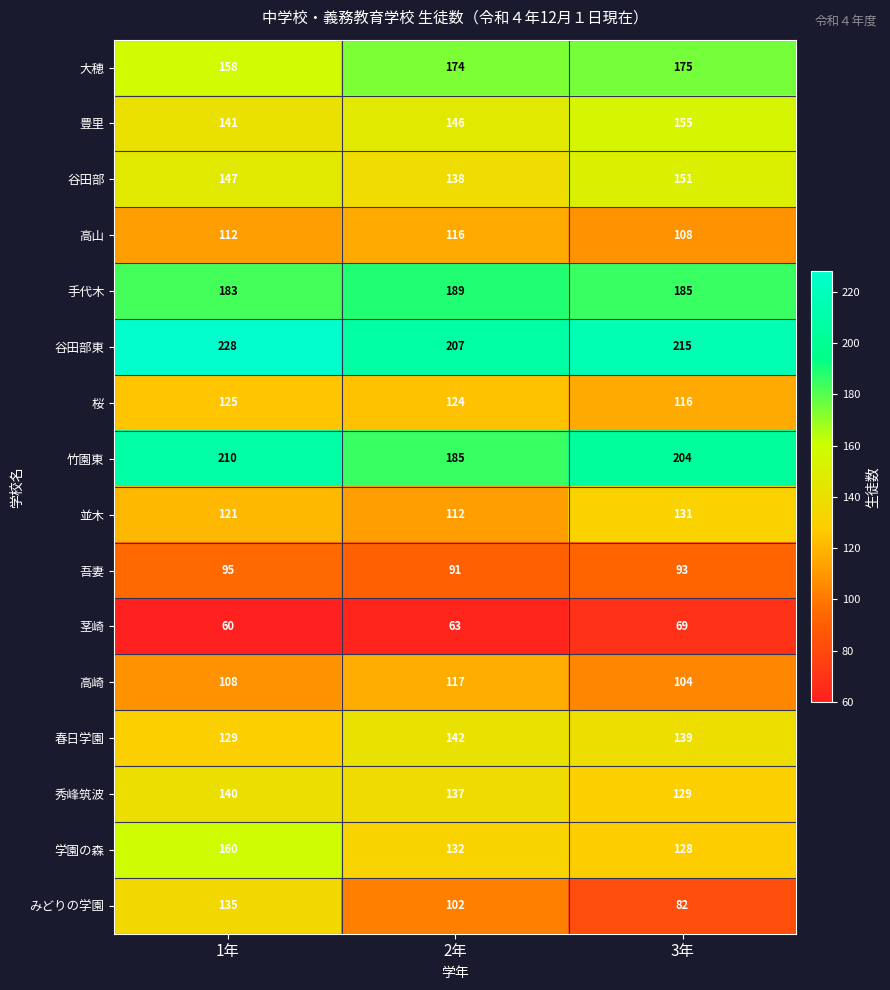

At which category is the sum across all series the highest?

1年